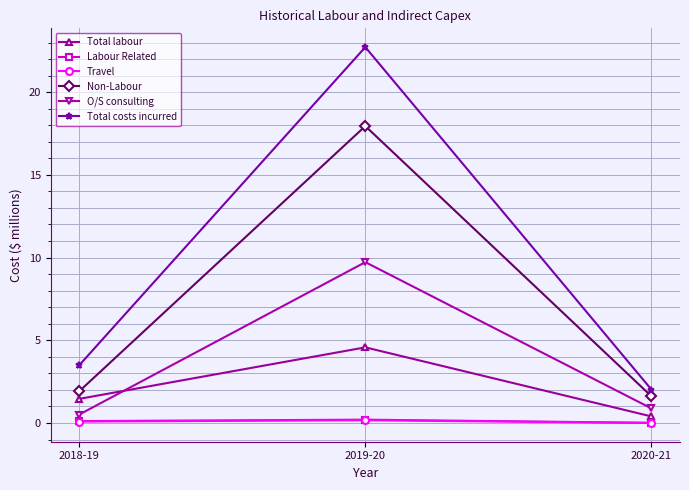

Which series has the widest spread of values?

Total costs incurred